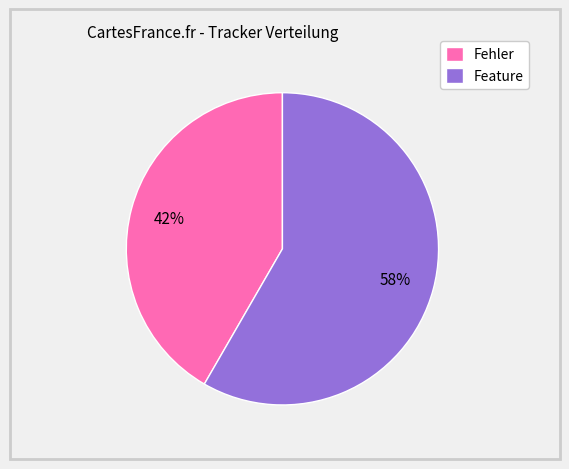

Is it true that Feature is 51% of the pie?

False